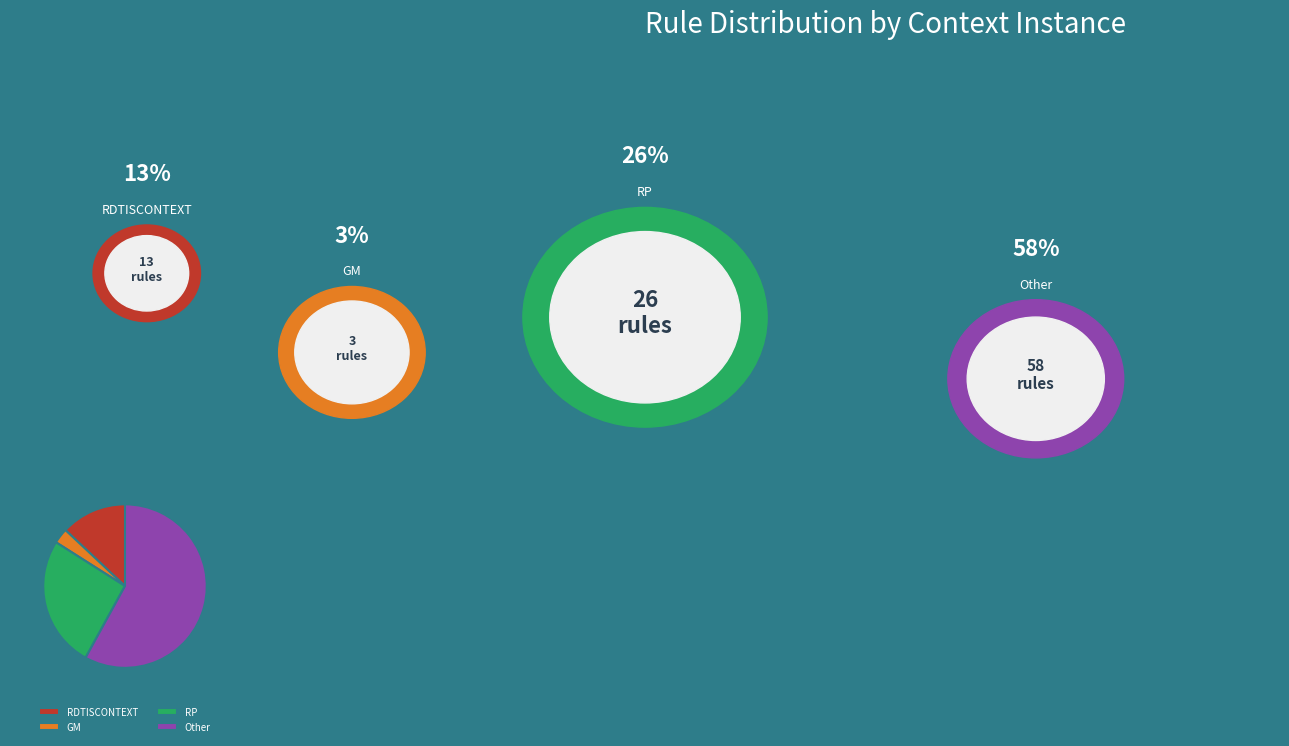

True or false: GM accounts for 3% of the total.

True